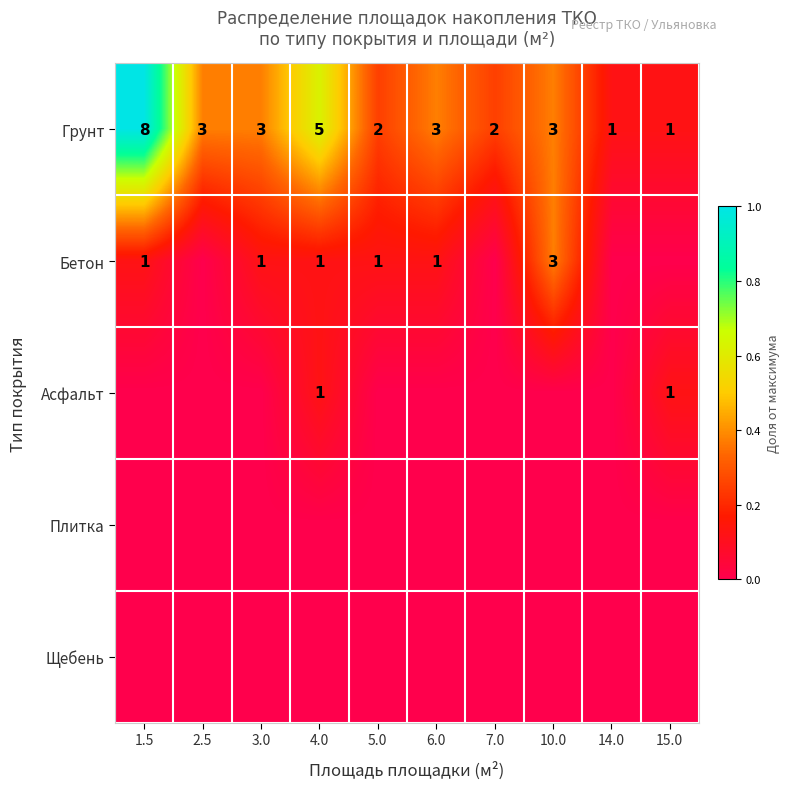

What is the difference between the second highest and minimum values in the Грунт series?

4